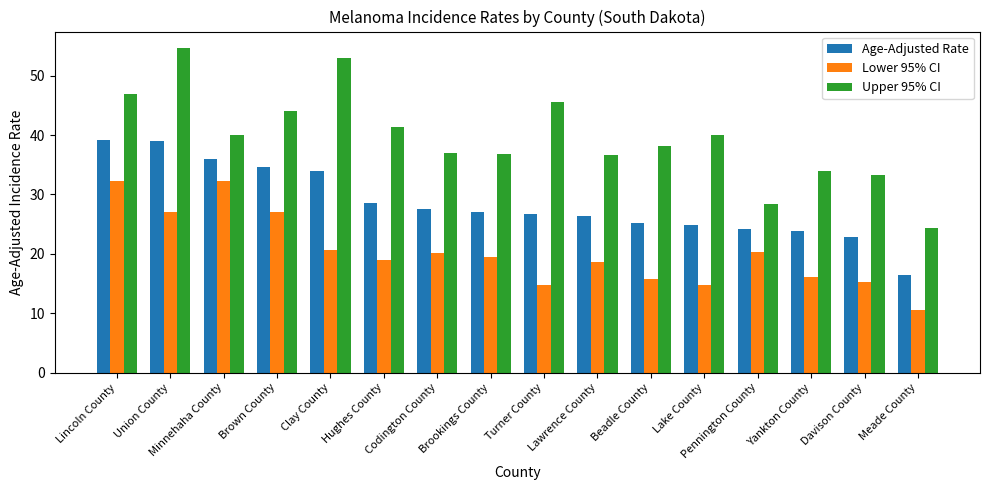

Which series has the largest range (max minus min)?

Upper 95% CI